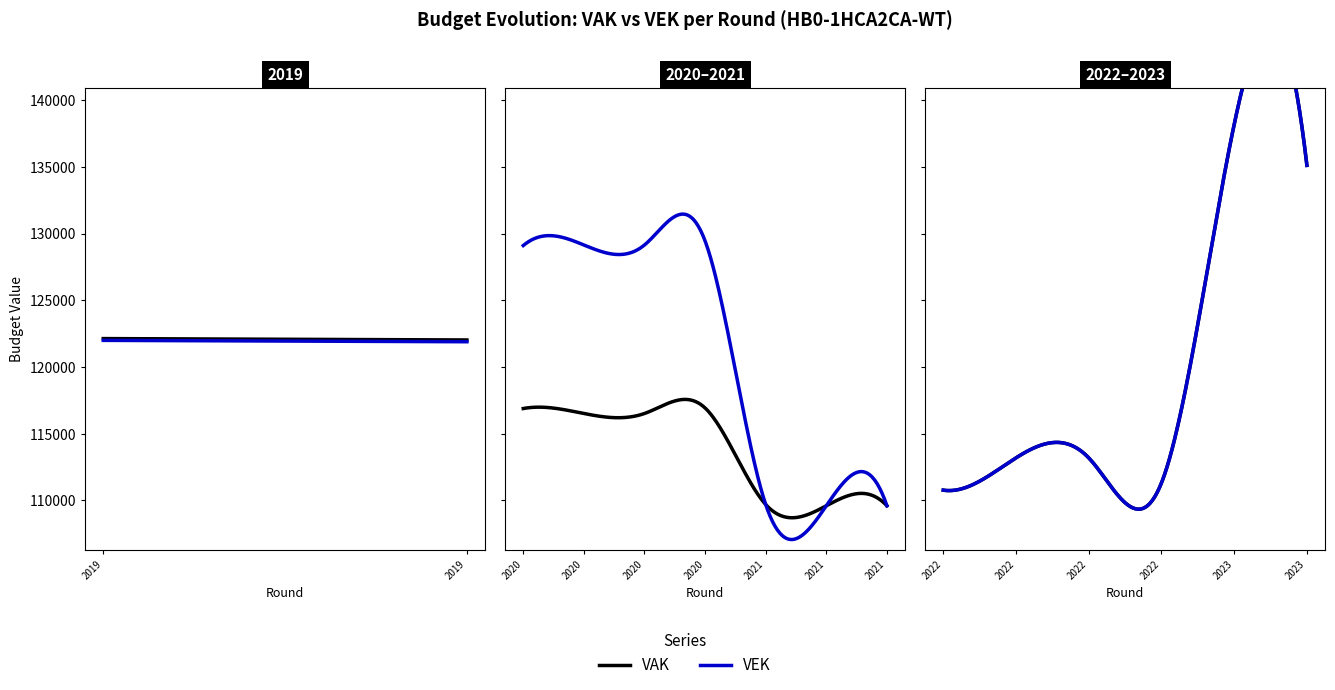

Rank the series at 2020 uitvoering from highest to lowest value.

VEK, VAK